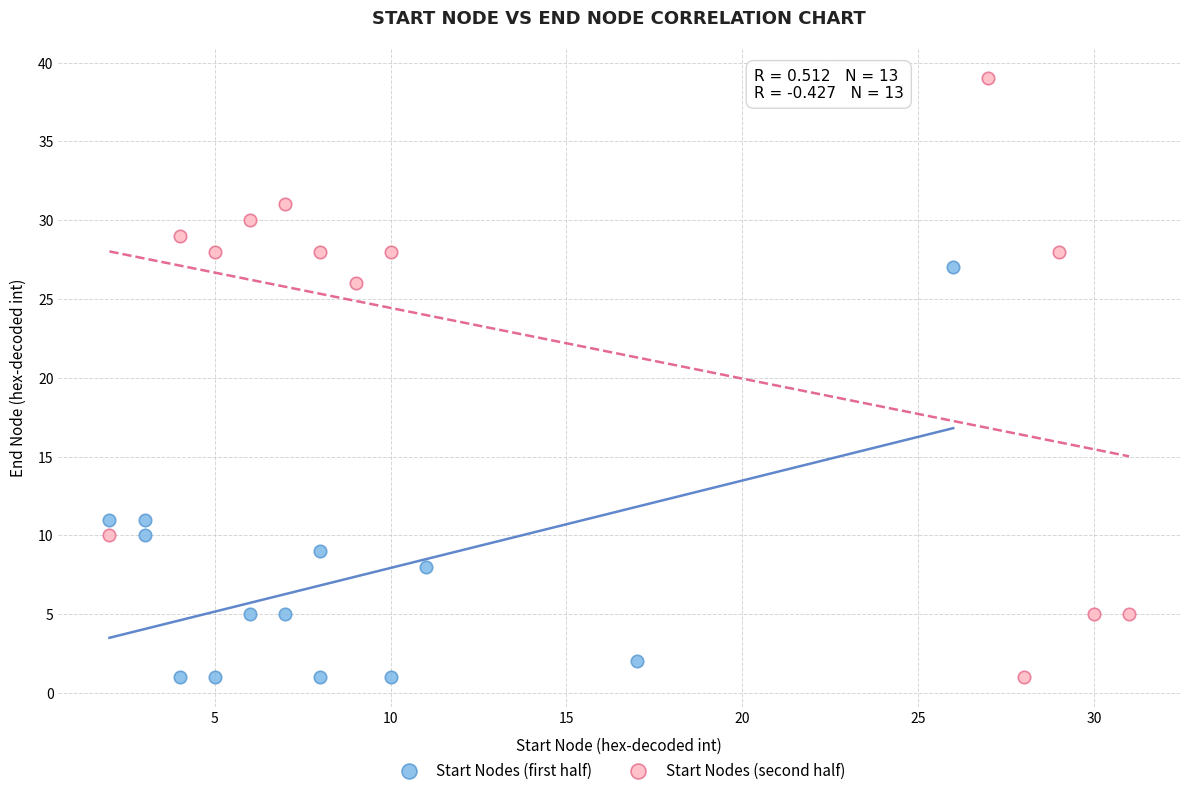

What are all the series names shown in the legend?

Start Nodes (first half), Start Nodes (second half)